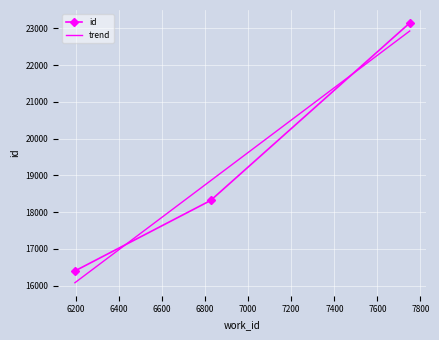

What is the minimum value for id?

16399.0